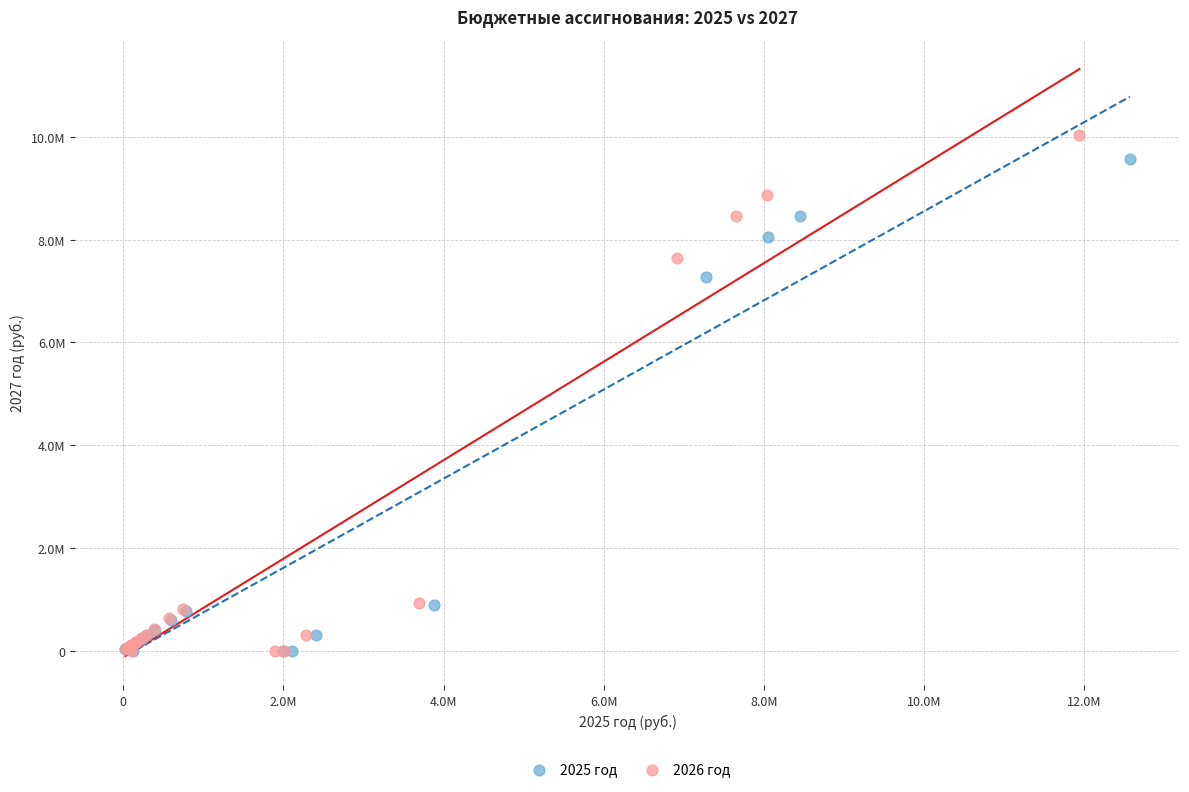

Which series has the largest Y range (max minus min)?

2026 год